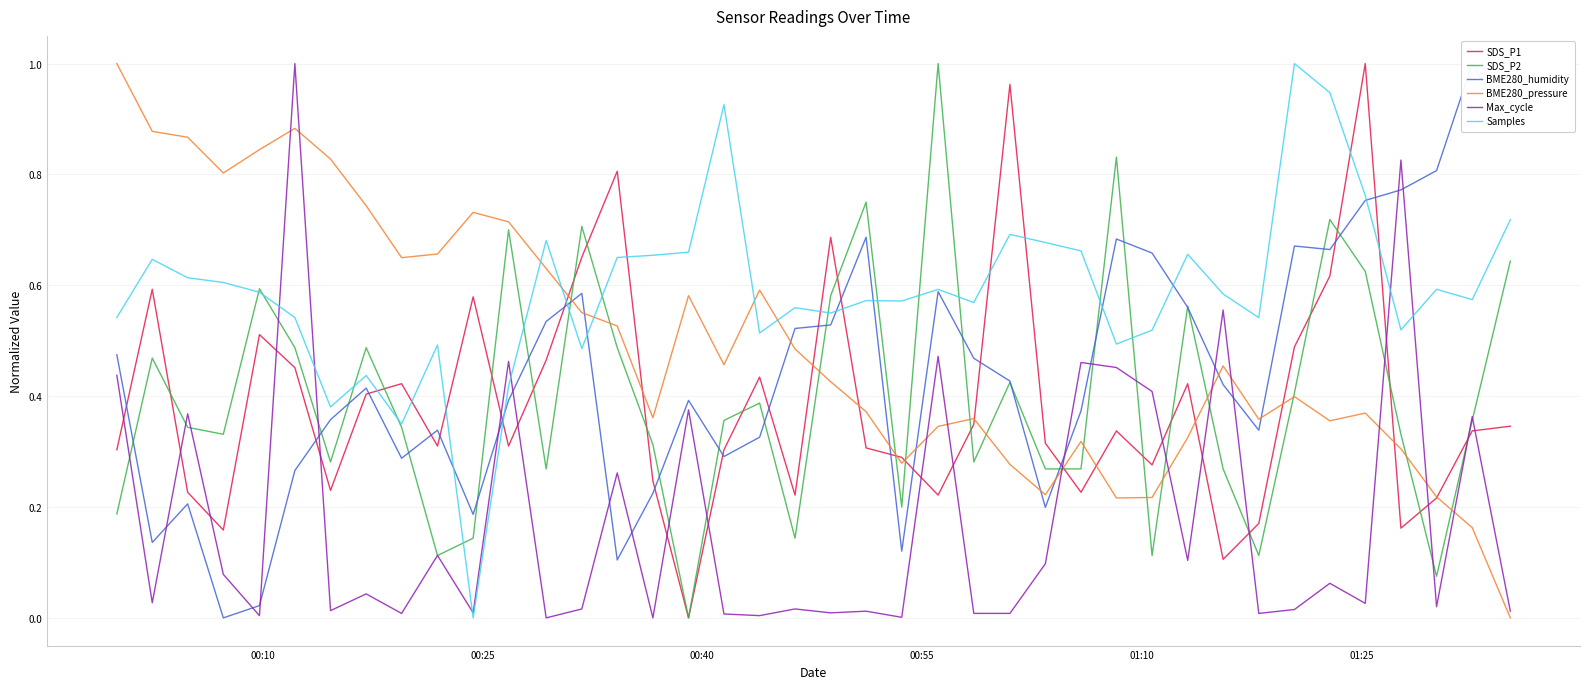

True or false: Max_cycle has more than 2 points higher than both neighbors.

True